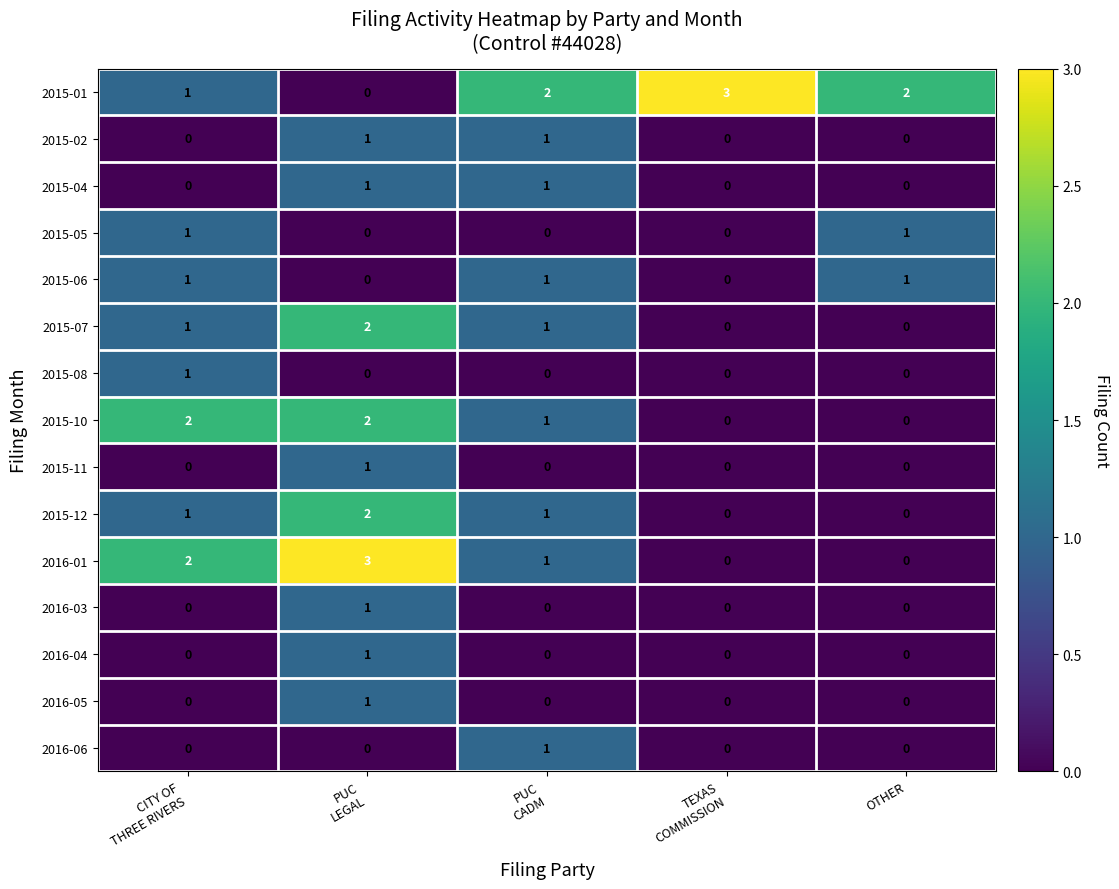

Which series has the largest total across all categories?

2015-01